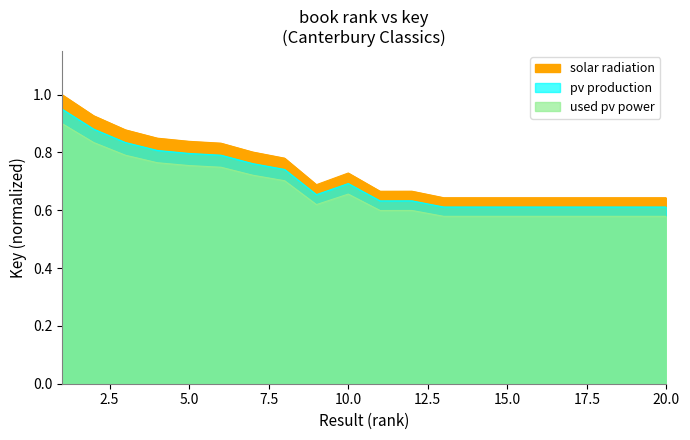

List the series in order of their overall mean, lowest first.

used pv power, pv production, solar radiation